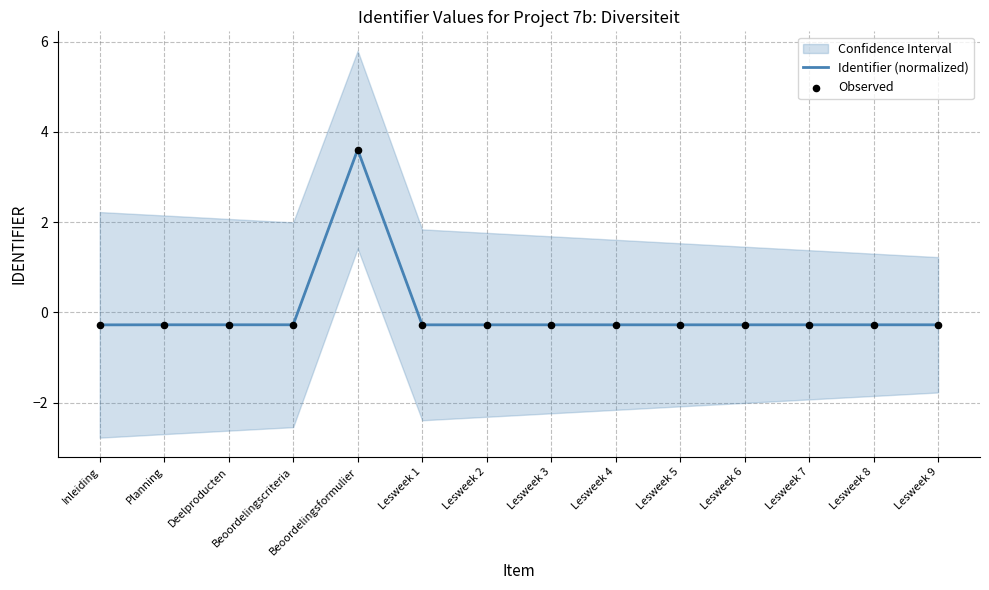

What is the total value across all series at Lesweek 3?

-0.6